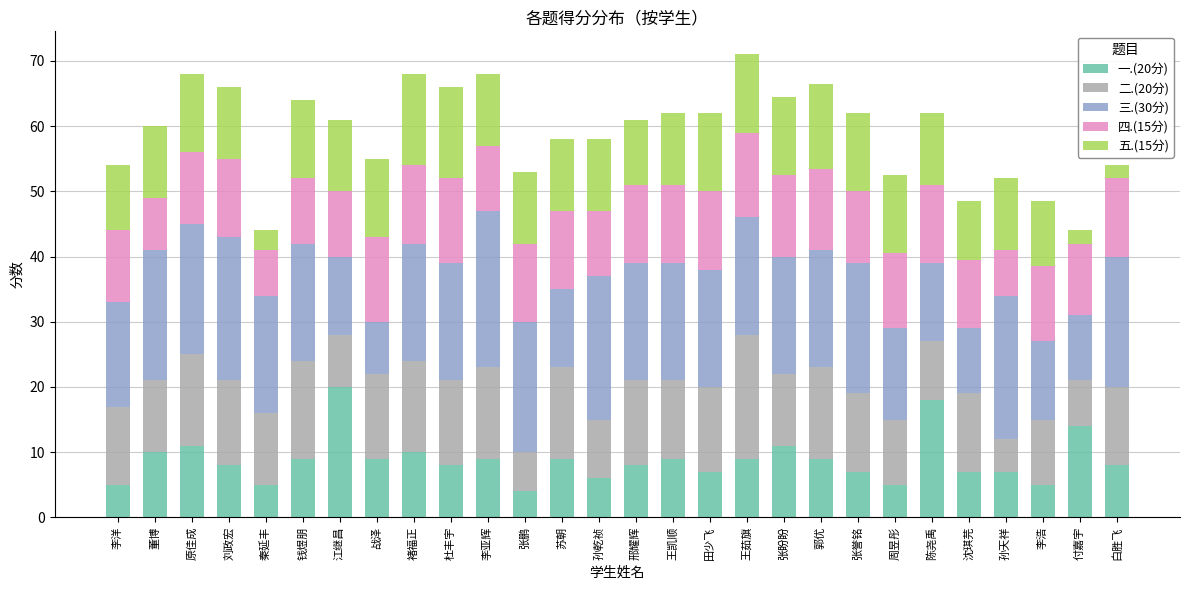

At which category is the sum across all series the highest?

王茹旗